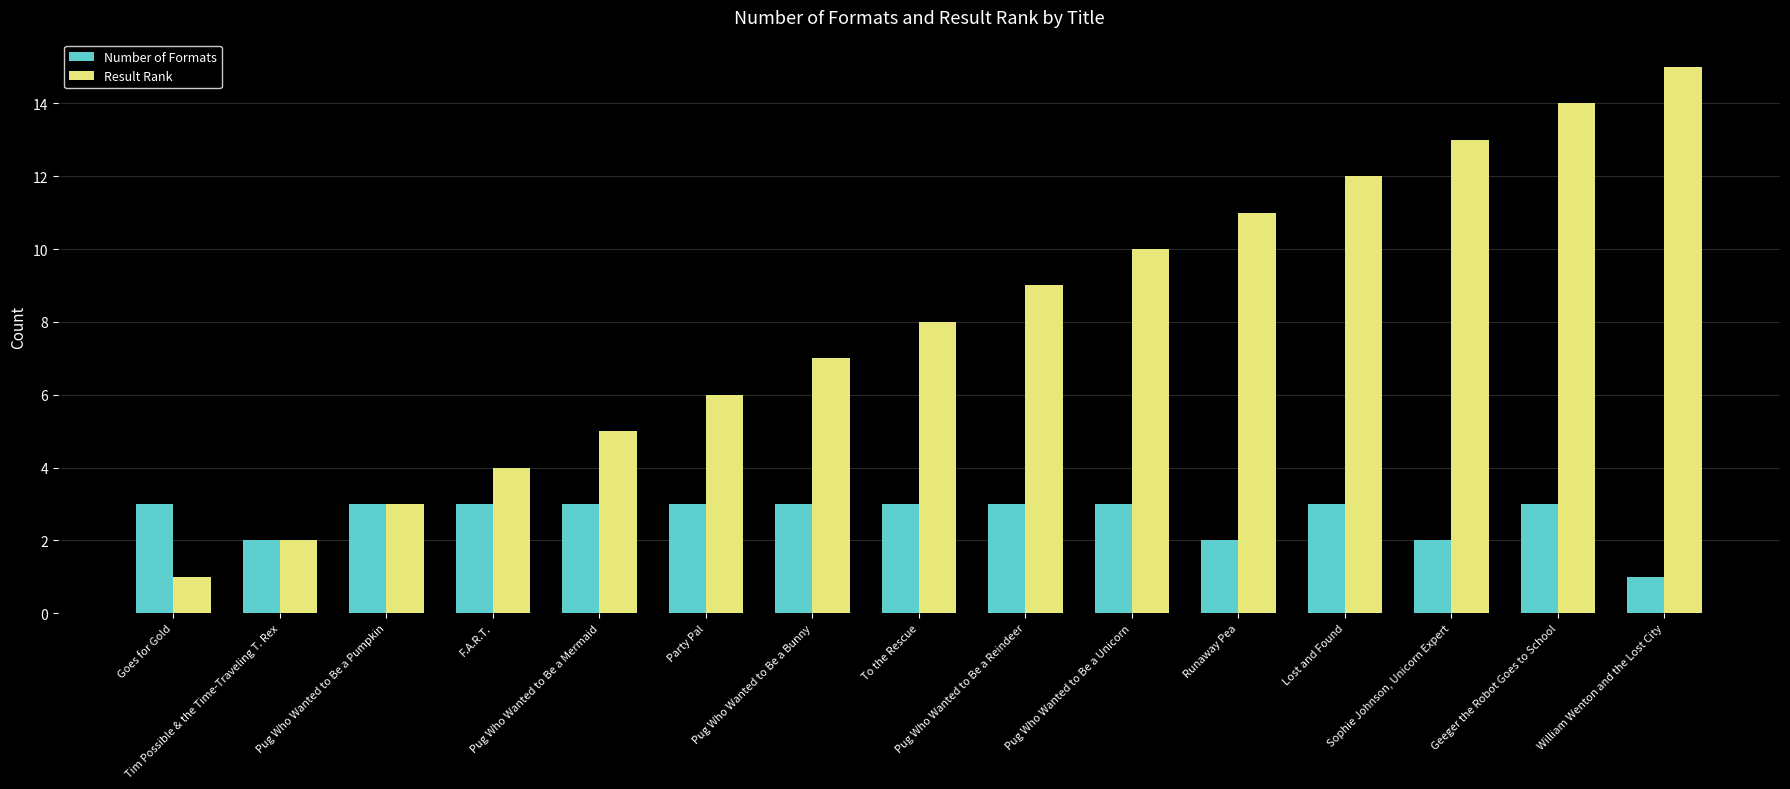

What is the difference between the Number of Formats values at Tim Possible & the Time-Traveling T. Rex and Pug Who Wanted to Be a Reindeer?

1